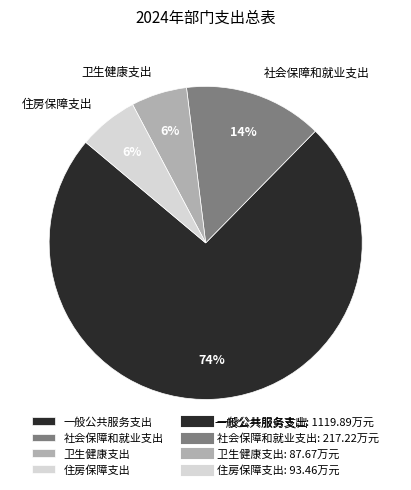

To the nearest percent, what percentage of the pie is 一般公共服务支出?

74%